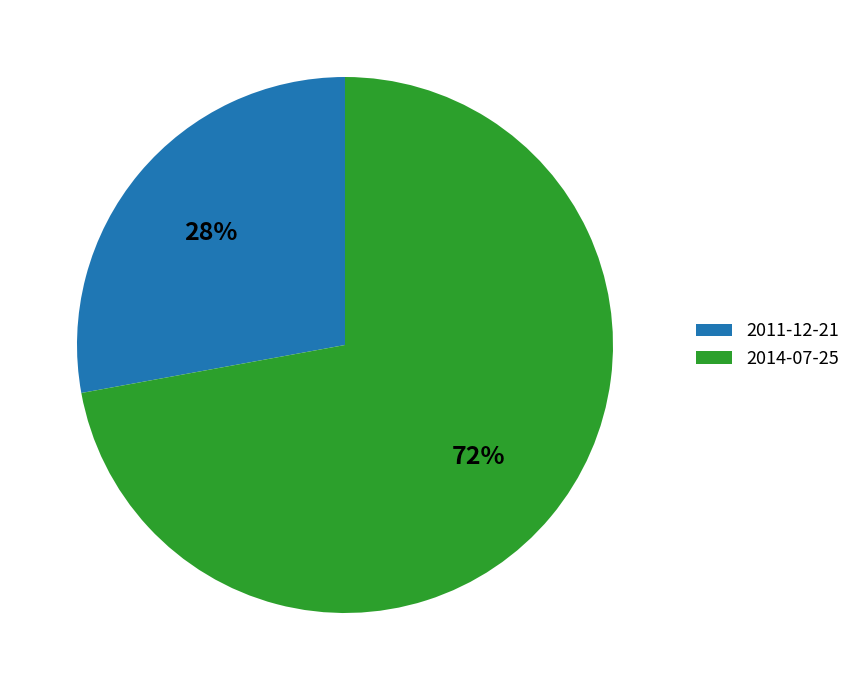

What percentage is the 2011-12-21 slice, to the nearest percent?

28%